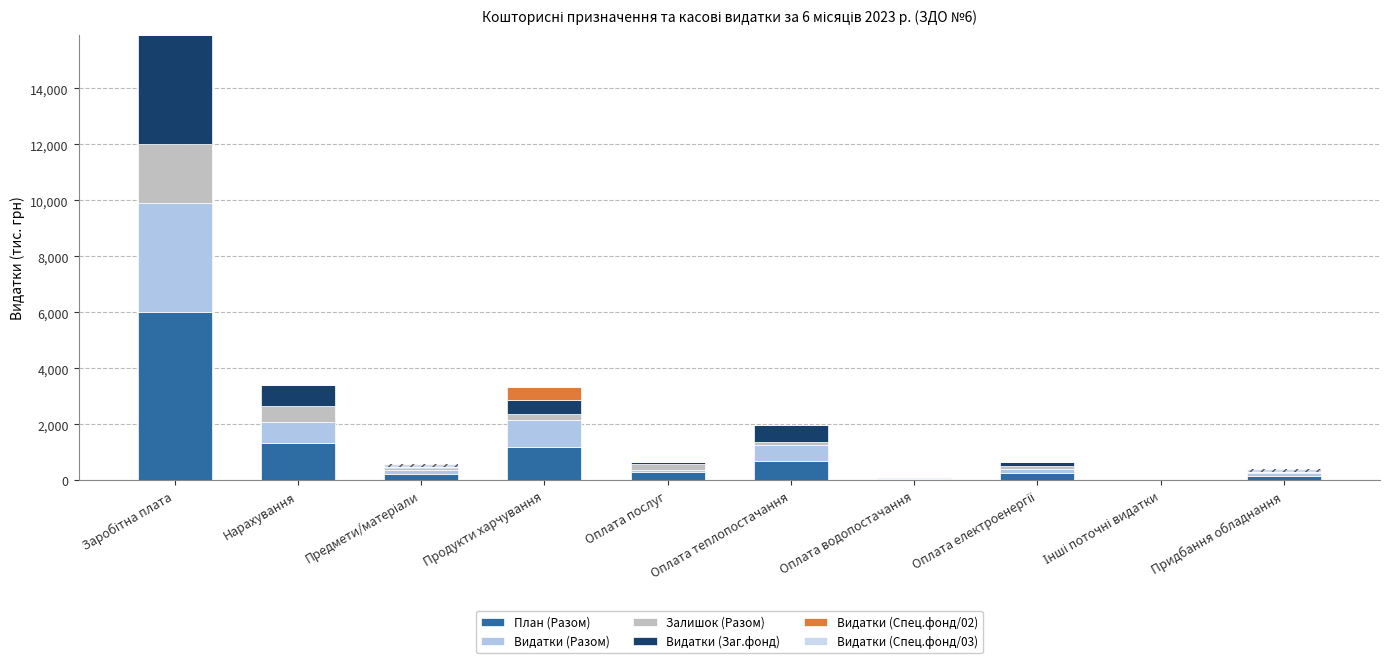

Between Оплата електроенергії and Оплата теплопостачання, which is larger?

Оплата теплопостачання